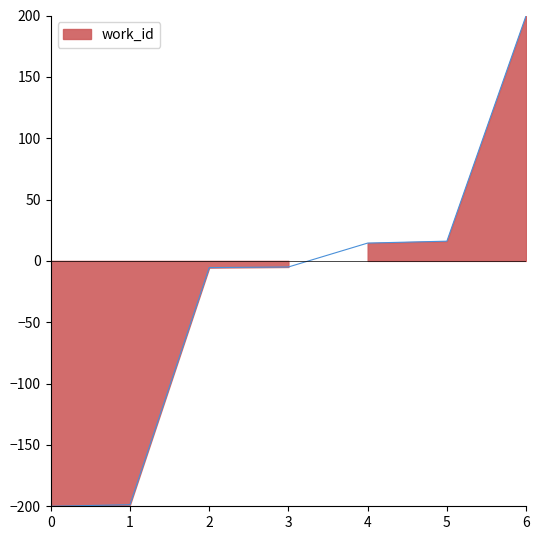

Reading left to right, list all the values displayed in this chart.

-200.0	-198.7	-5.5	-5.0	14.5	16.1	200.0